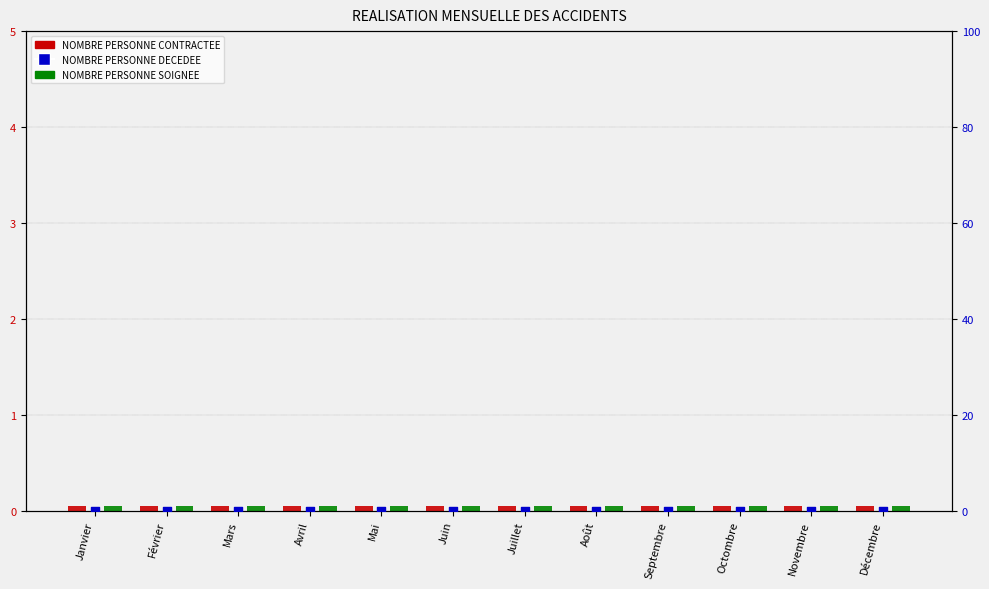

At how many categories does at least one series exceed 0?

12